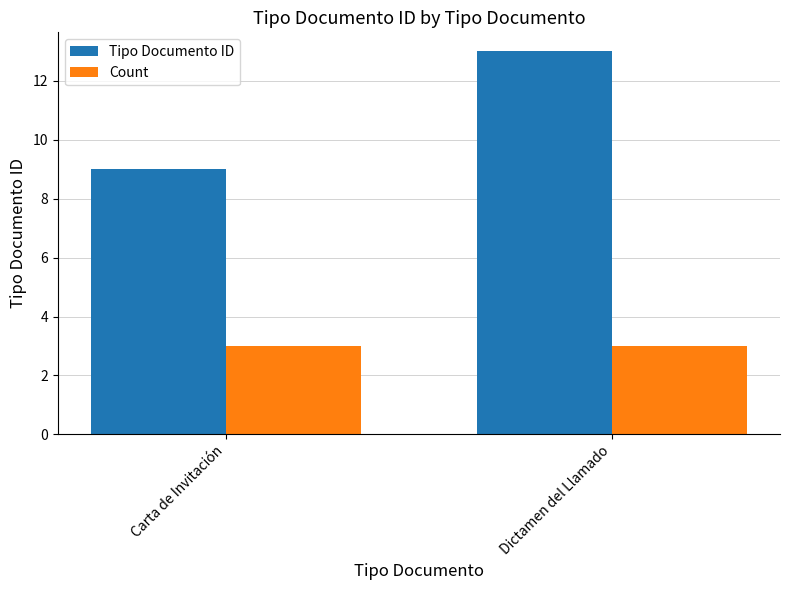

Reading right to left, transcribe all the data shown in this chart.

Tipo Documento ID: Dictamen del Llamado=13	Carta de Invitación=9
Count: Dictamen del Llamado=3	Carta de Invitación=3